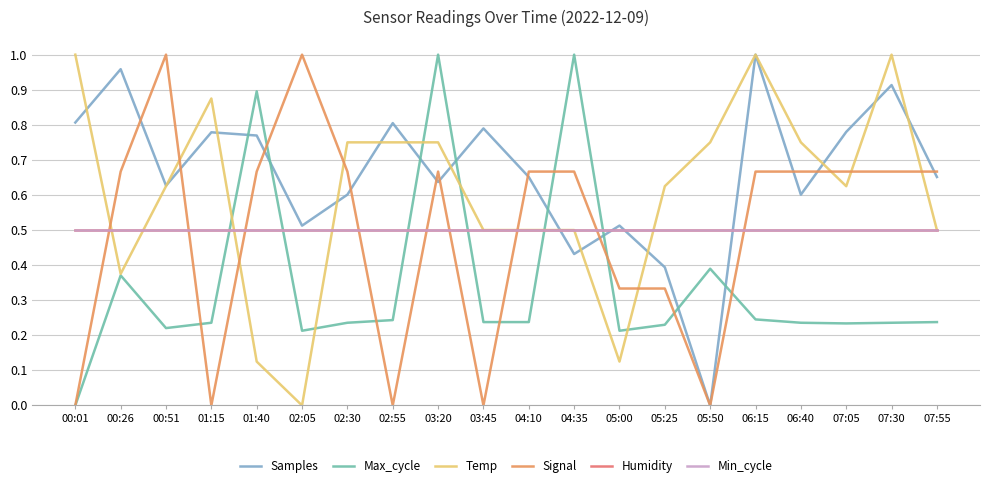

Does the chart display data point markers on the line(s)?

No